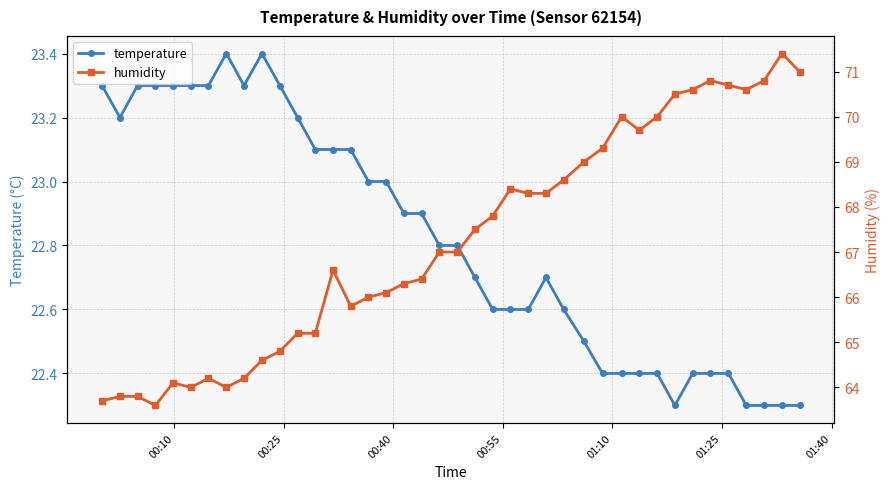

What is the value of the temperature point at the 17th from the left?

23.0